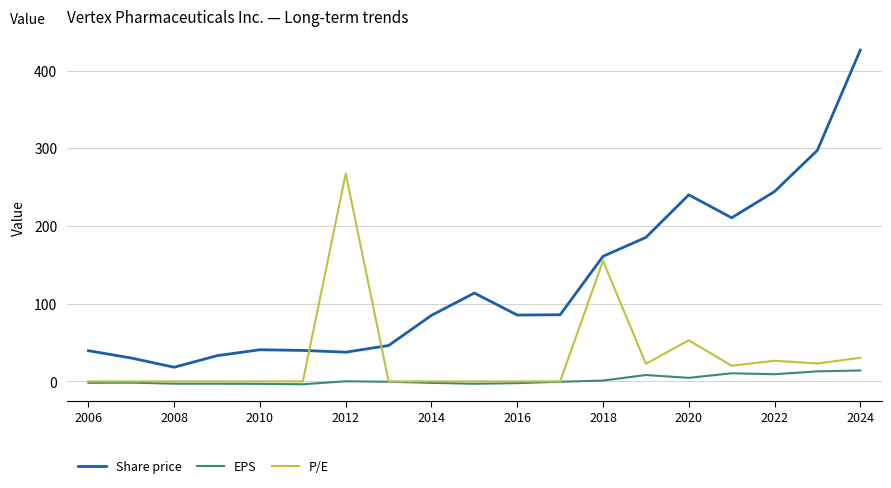

Which series has the largest range (max minus min)?

Share price